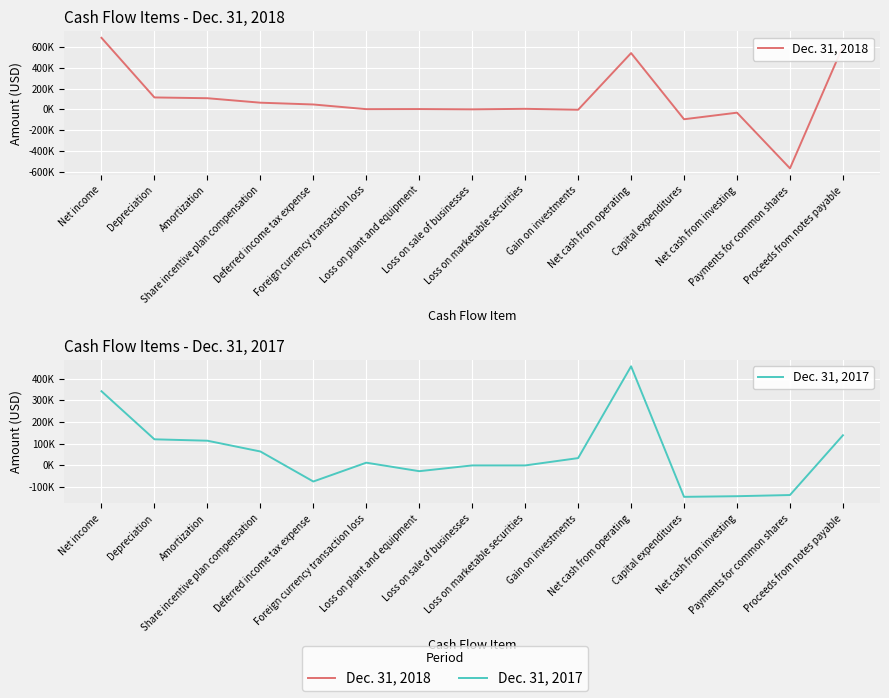

Reading left to right, transcribe all the data shown in this chart.

Dec. 31, 2018: 687812	115000	107543	64615	47401	2526	3428	623	5701	-3213	541040	-94426	-31310	-565970	606019
Dec. 31, 2017: 341857	120335	113881	64267	-74101	12620	-26529	0	-1	33759	456774	-144781	-141826	-136436	138900